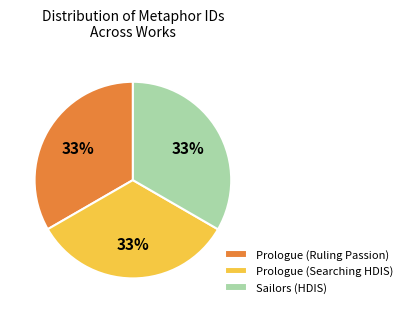

Is the sum of Prologue (Searching HDIS) and Sailors (HDIS) greater than half?

Yes